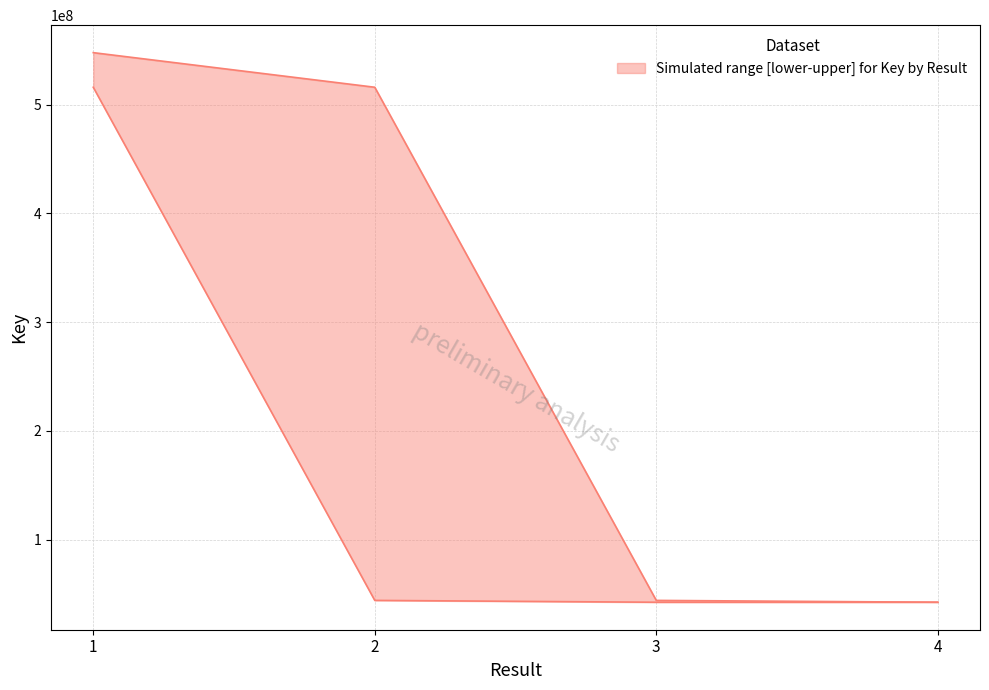

Which label corresponds to the largest value in the chart?

1